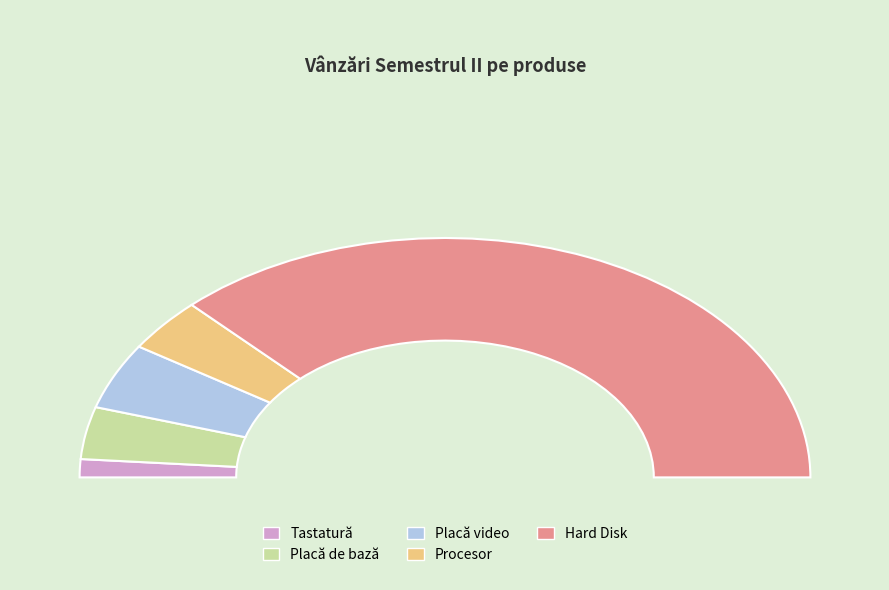

Combined, do Procesor and Placă de bază account for over 50%?

No